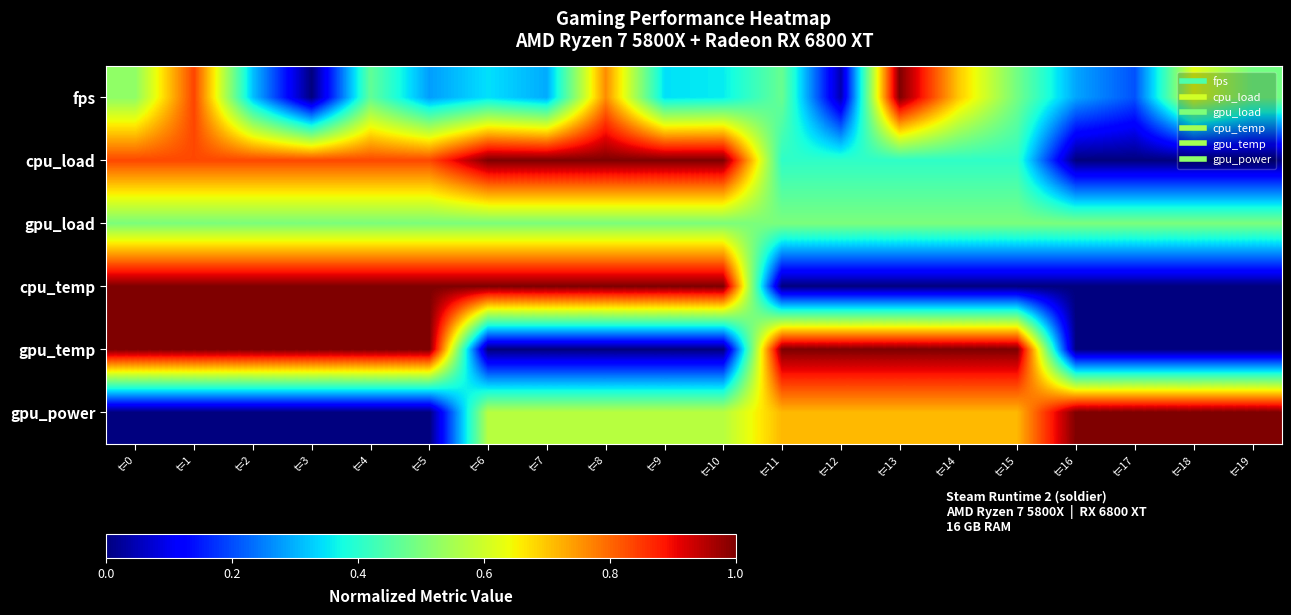

How many distinct data groups are displayed?

6